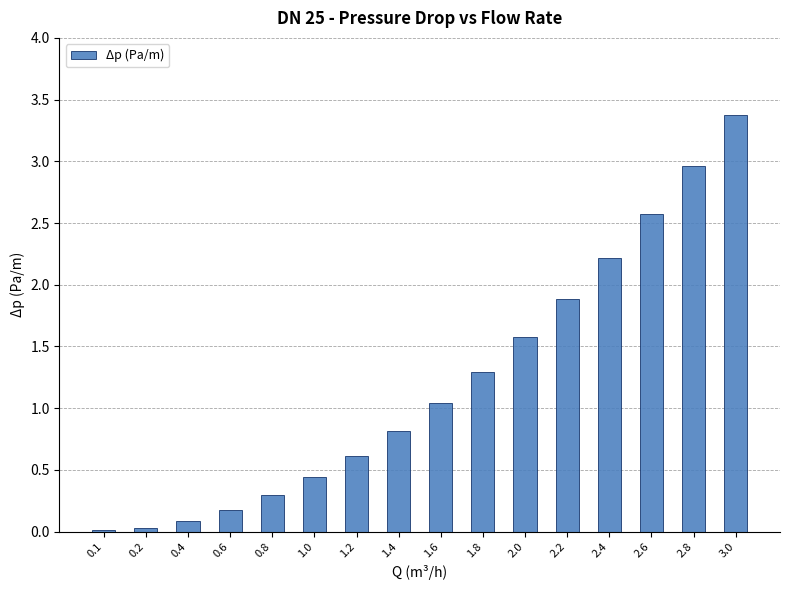

The value at 1.2 is 0.6. True or false?

True